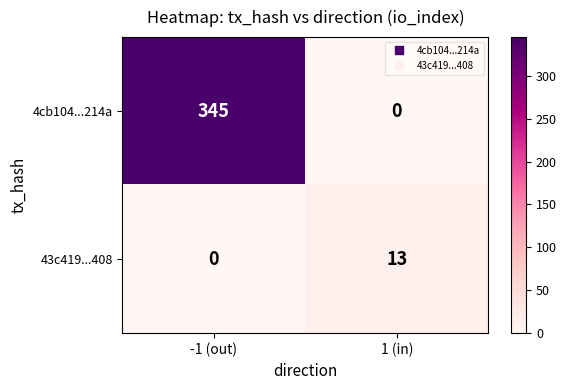

Which series has the largest total across all categories?

4cb104...214a